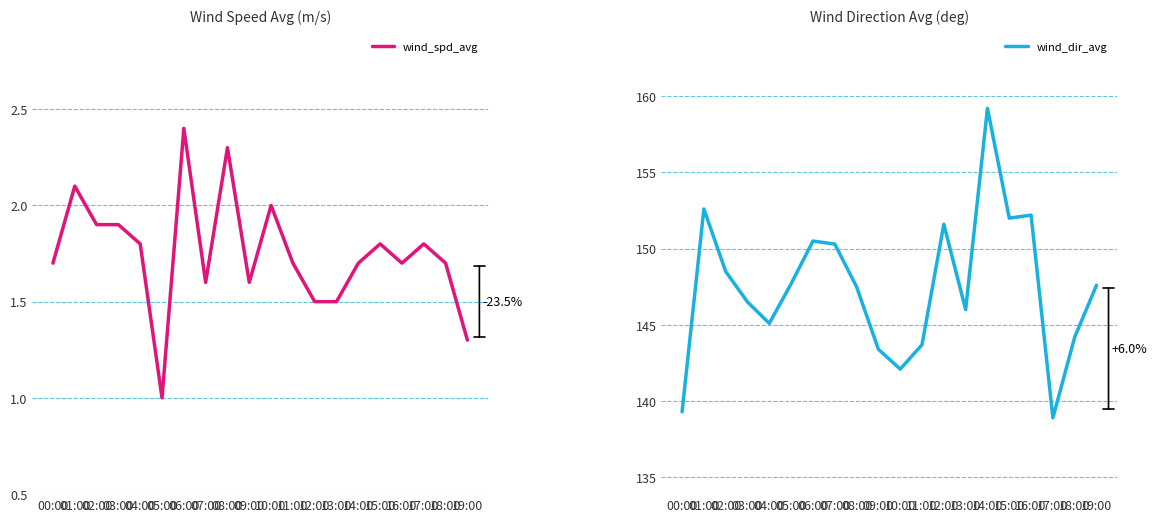

Which series has the largest range (max minus min)?

wind_dir_avg